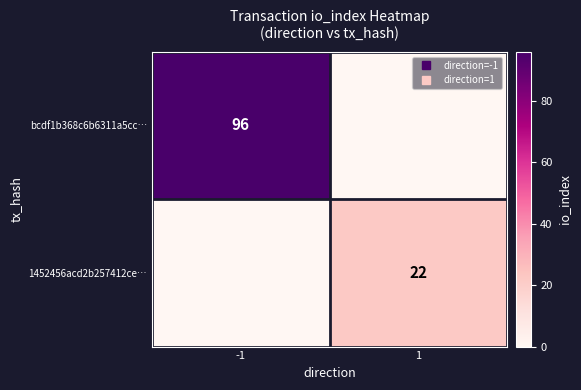

How many values in 1452456acd2b257412ce… are above zero?

1